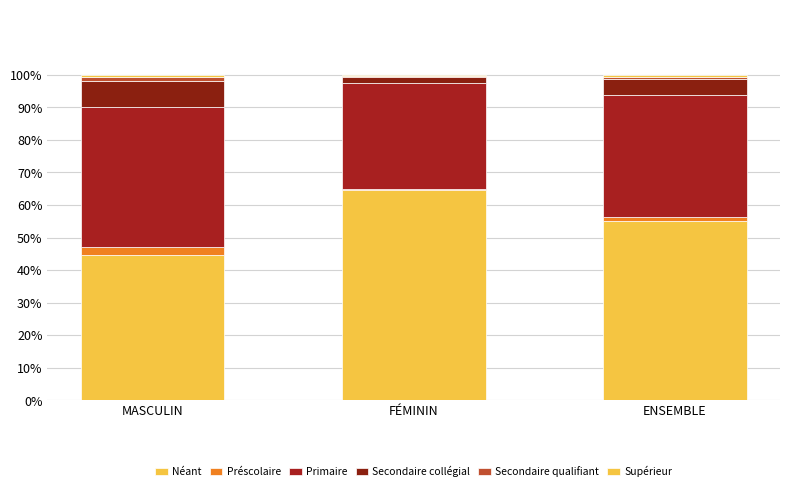

Between MASCULIN and FÉMININ, which series saw the biggest shift?

Néant